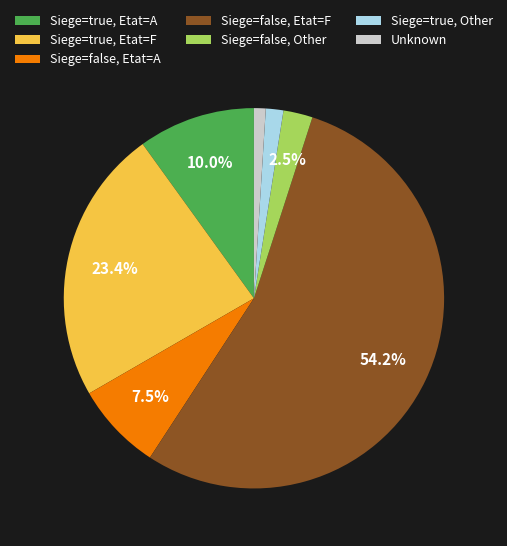

Which has a higher value, Siege=true, Etat=A or Siege=true, Other?

Siege=true, Etat=A